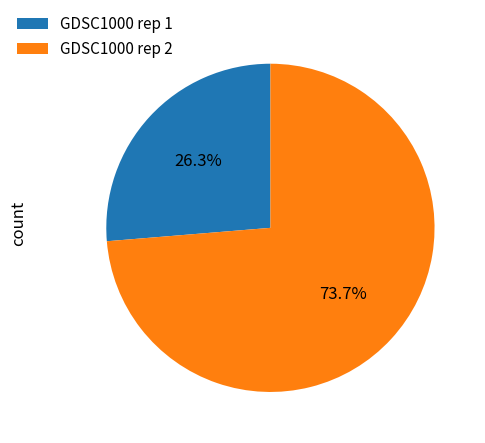

Count the number of slices in the pie.

2